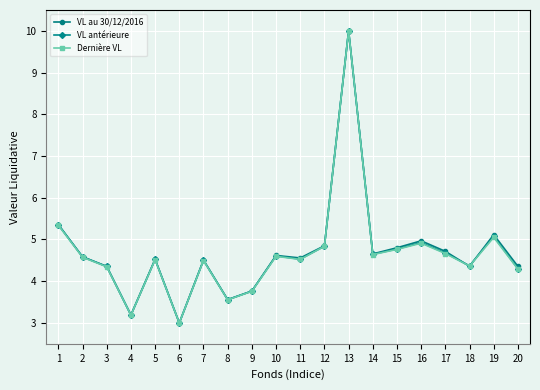

What is the spread (max minus min) of values at 16?

0.1